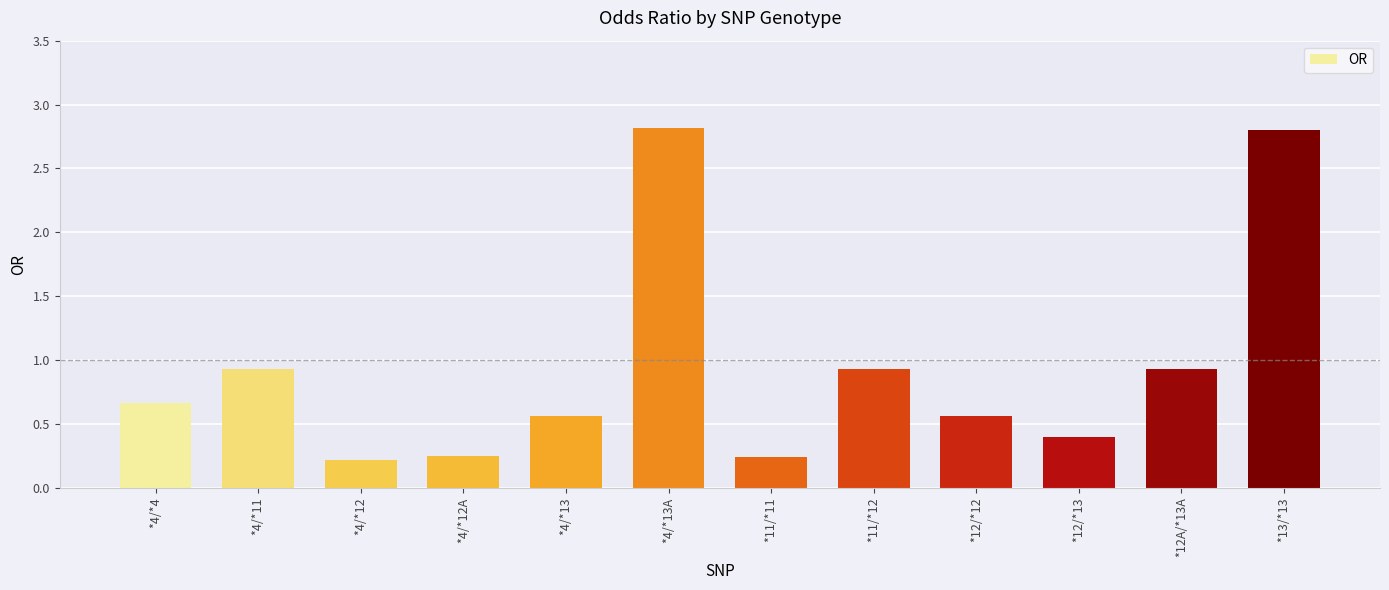

The value at *4/*13 is 0.1. True or false?

False